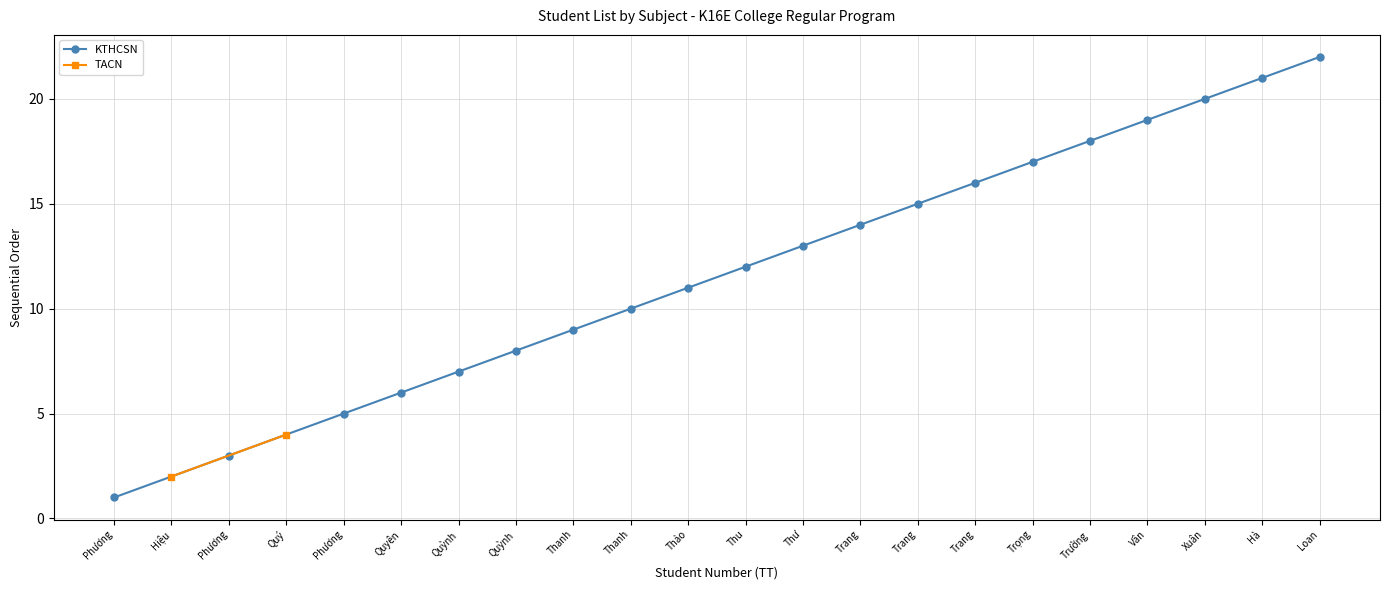

How many data points in KTHCSN are less than 13?

10